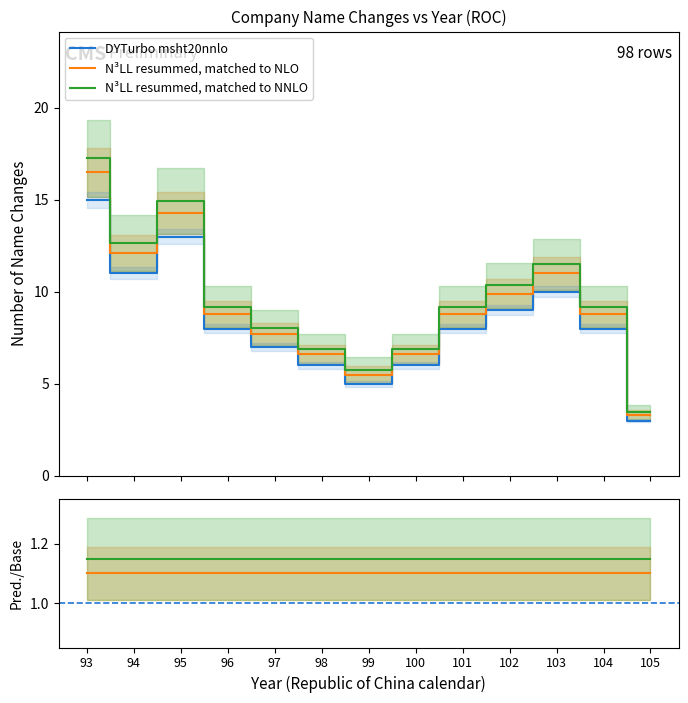

The N³LL resummed, matched to NNLO series shows 9.2 at 101. True or false?

True